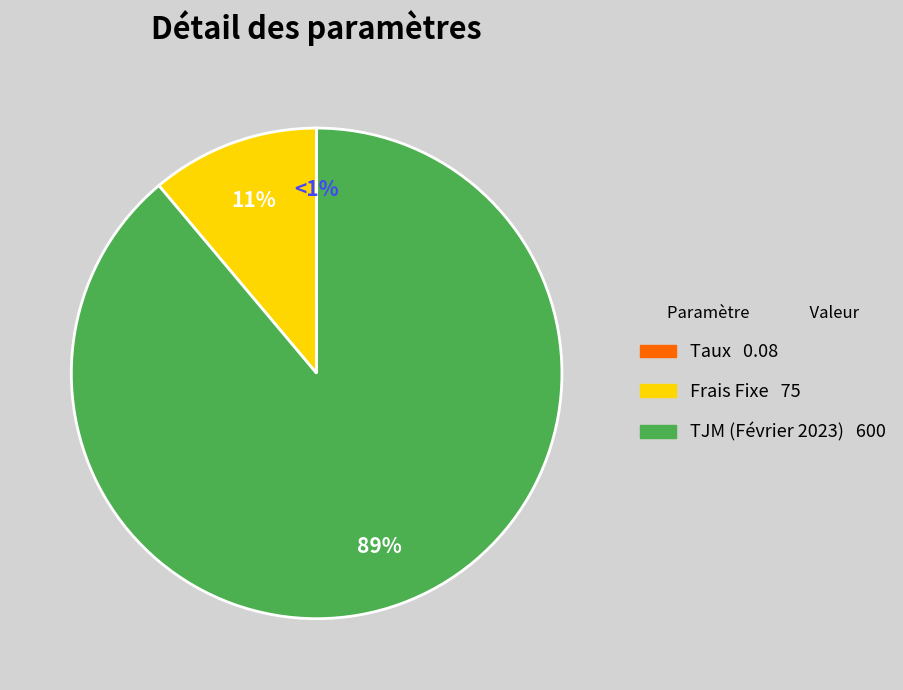

Is it true that TJM (Février 2023) is 74% of the pie?

False